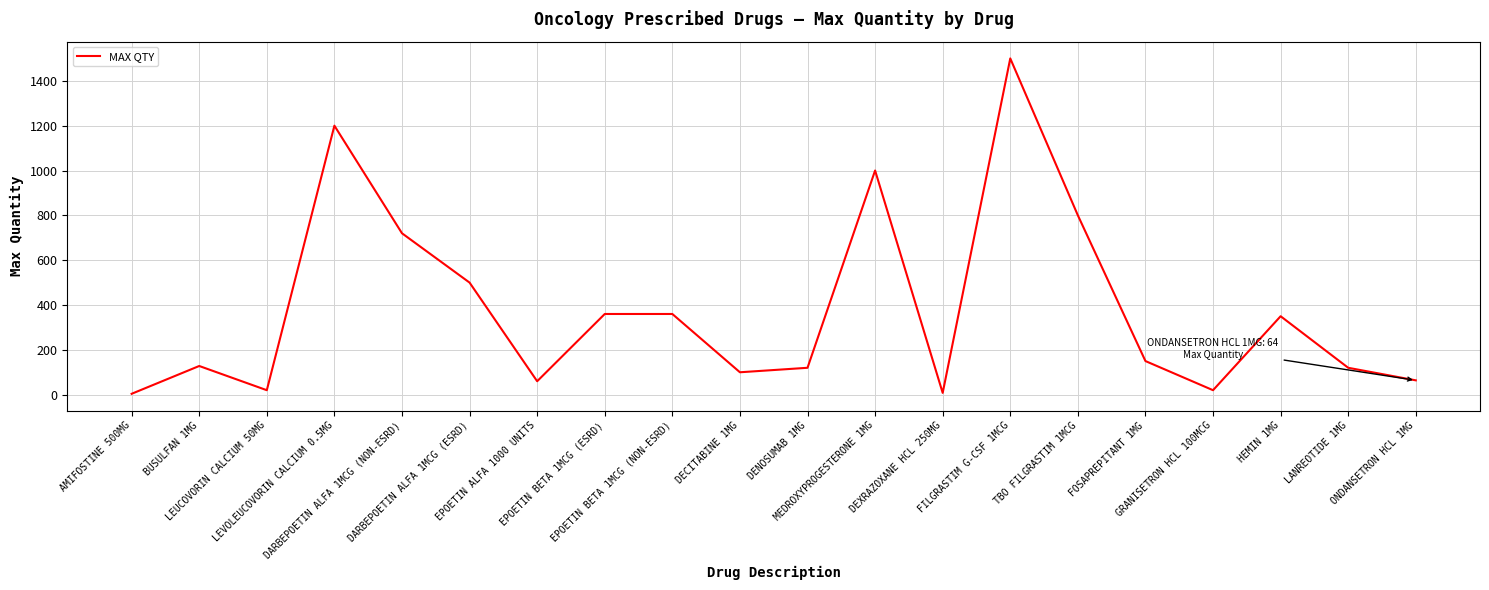

What is the smallest value displayed?

4